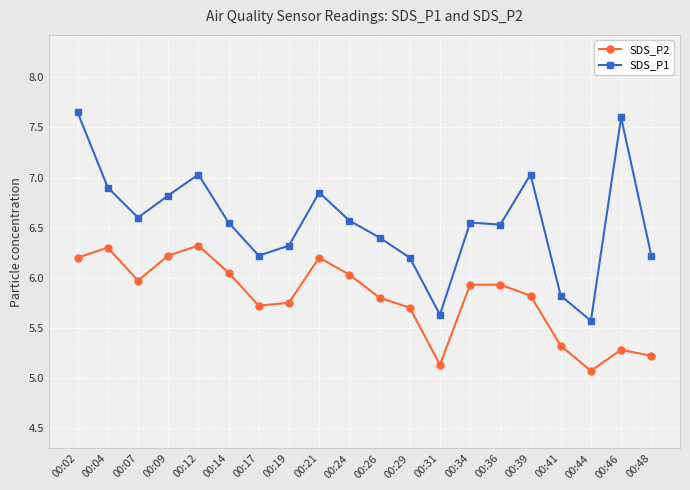

List the series in order of their overall mean, lowest first.

SDS_P2, SDS_P1